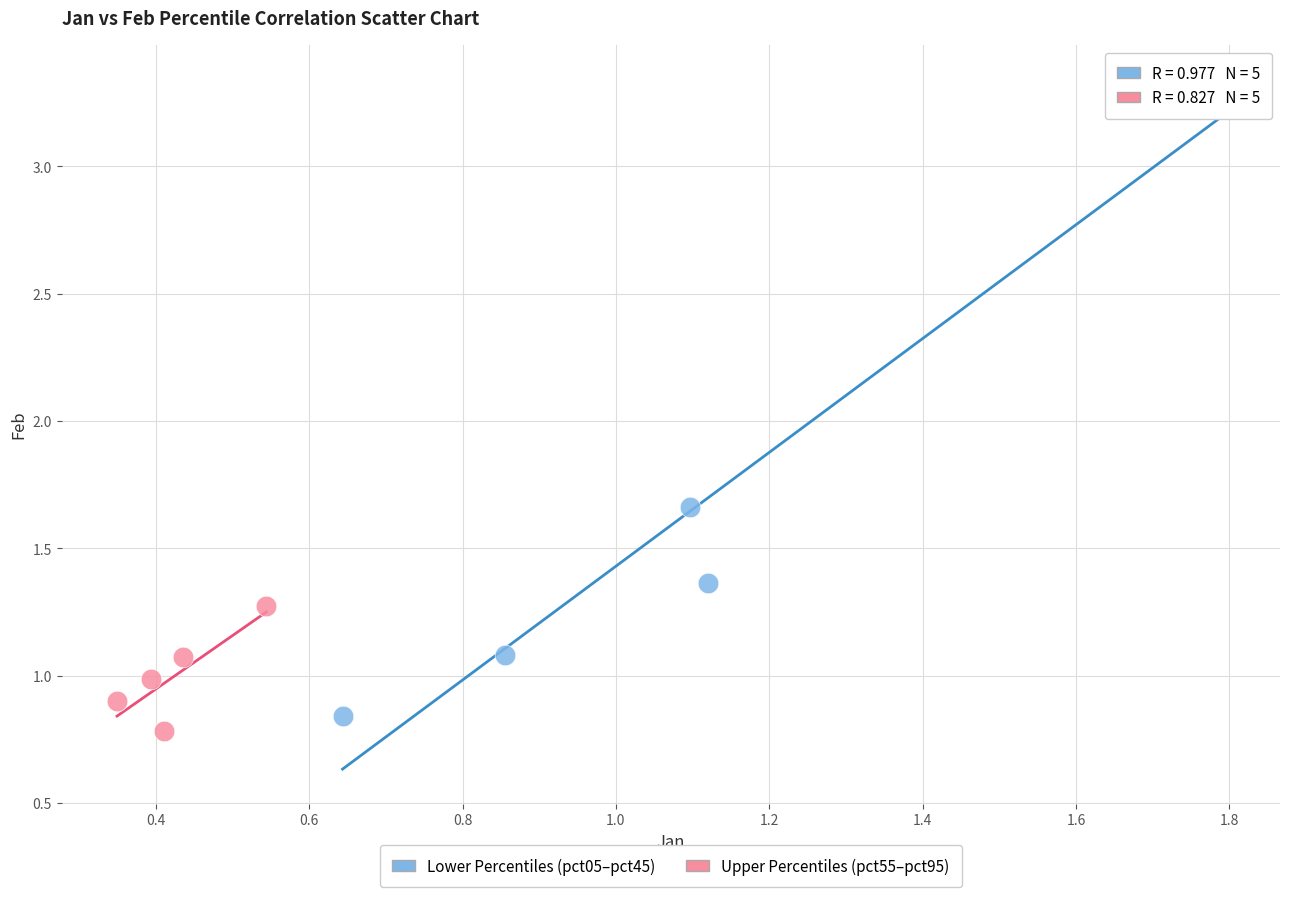

Which series reaches the minimum Y coordinate?

Upper Percentiles (pct55–pct95)